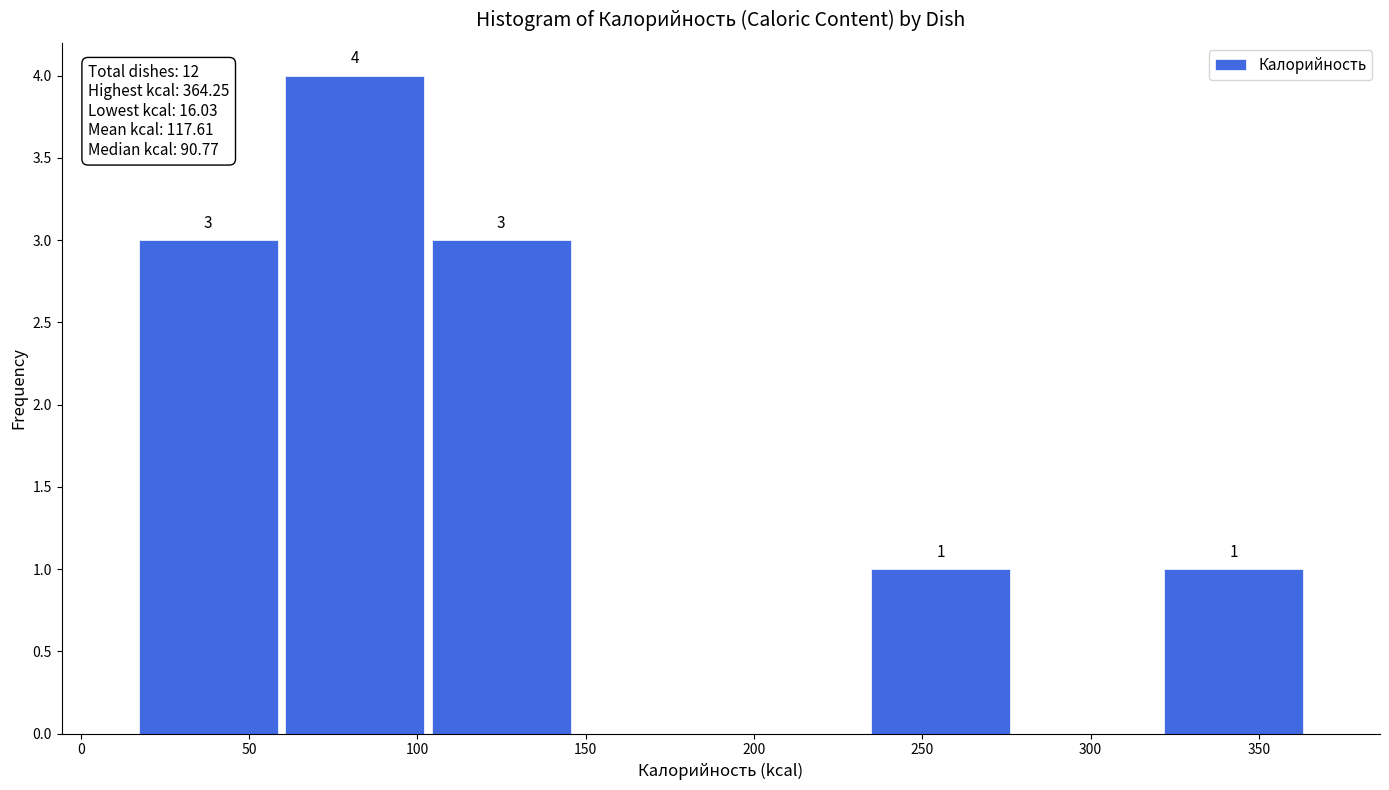

Over which range of the x-axis is the bar tallest?

60 to 105